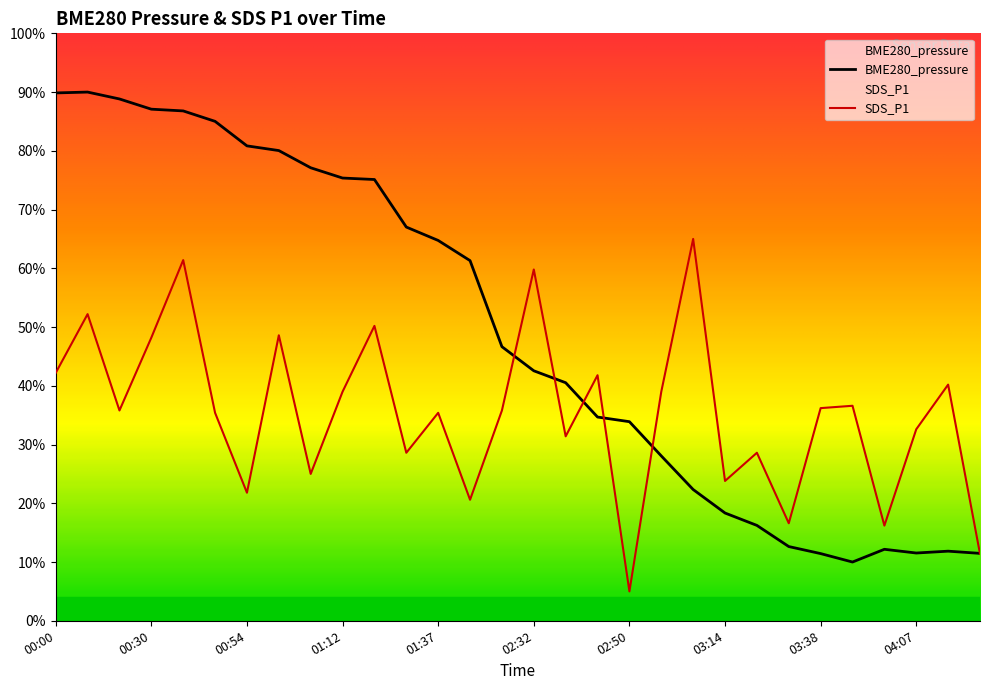

Is the value of BME280_pressure at 04:13 greater than the value of SDS_P1 at 03:08?

No